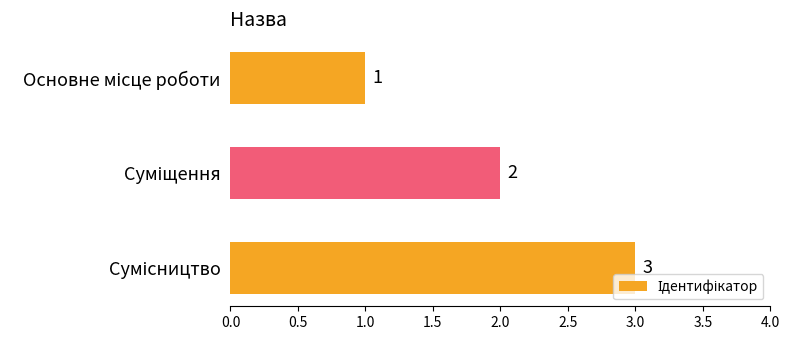

What is the sum of all values?

6